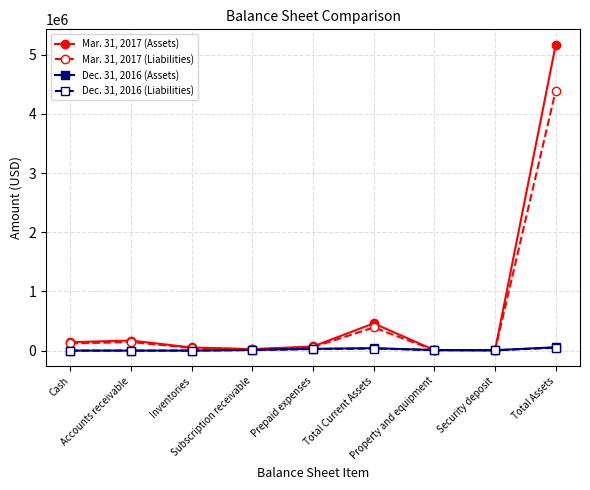

What is the label of the 9th point from the right?

Cash